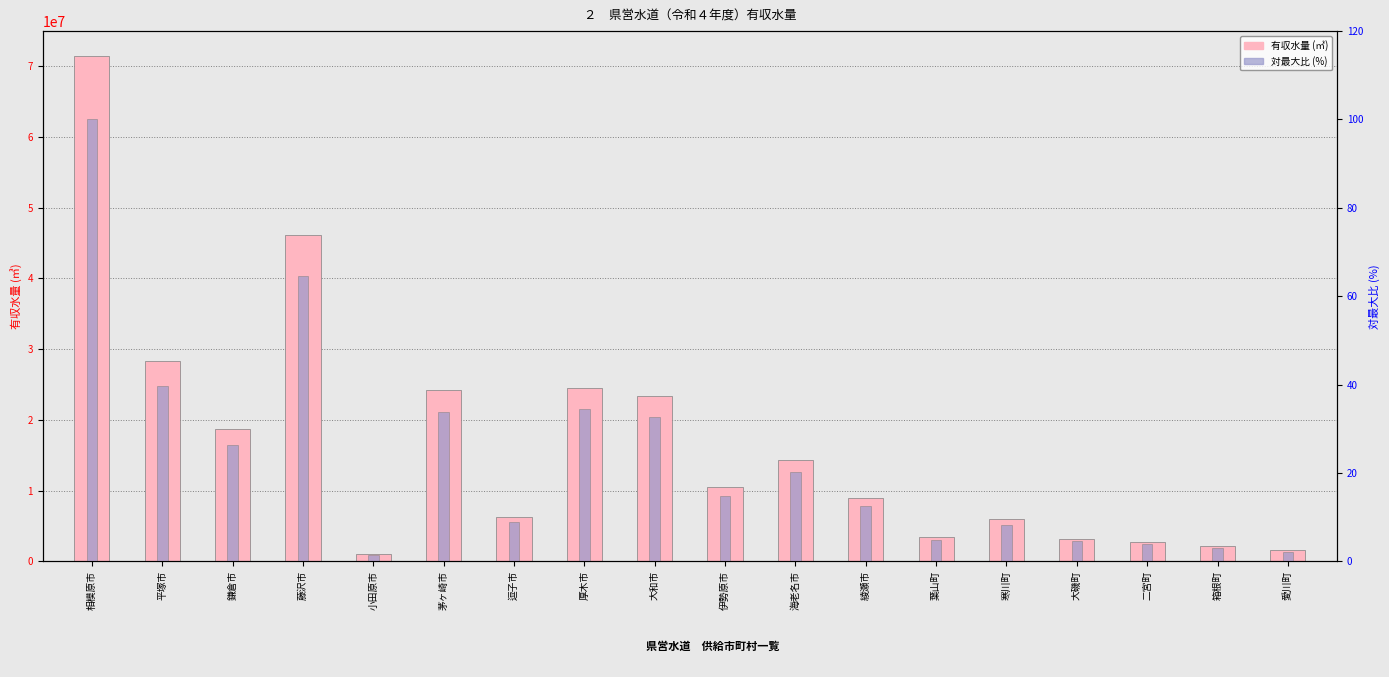

Does the chart contain any negative values?

No